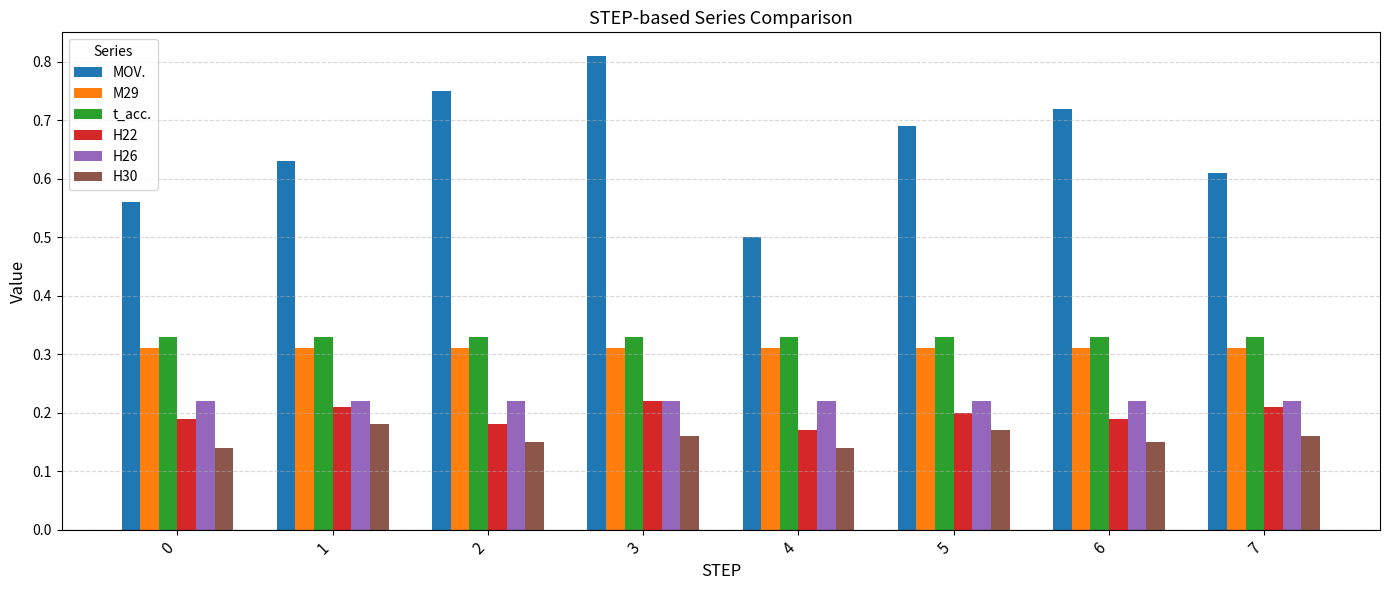

The MOV. series shows 0.2 at 1. True or false?

False